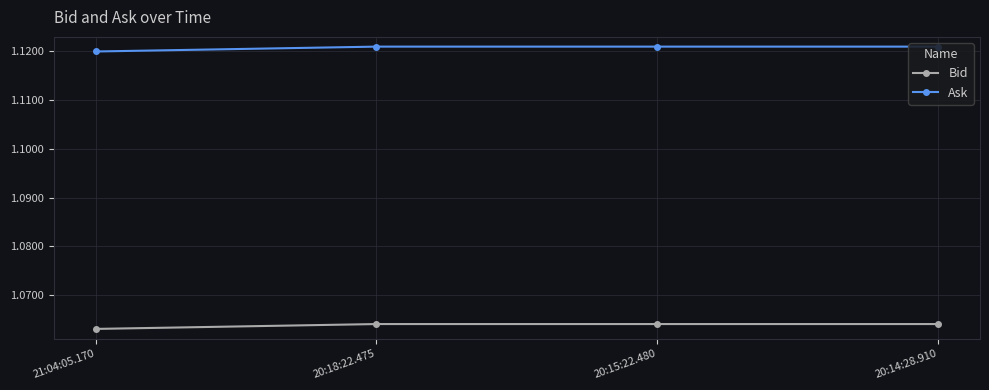

How many data points does each series have?

4